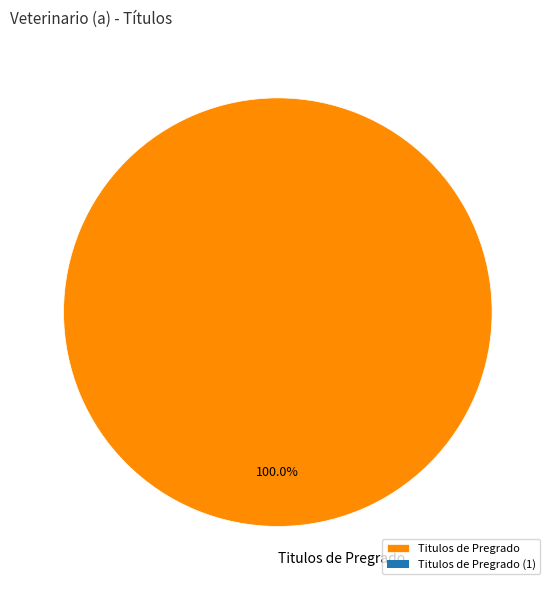

Which category accounts for the majority?

Titulos de Pregrado